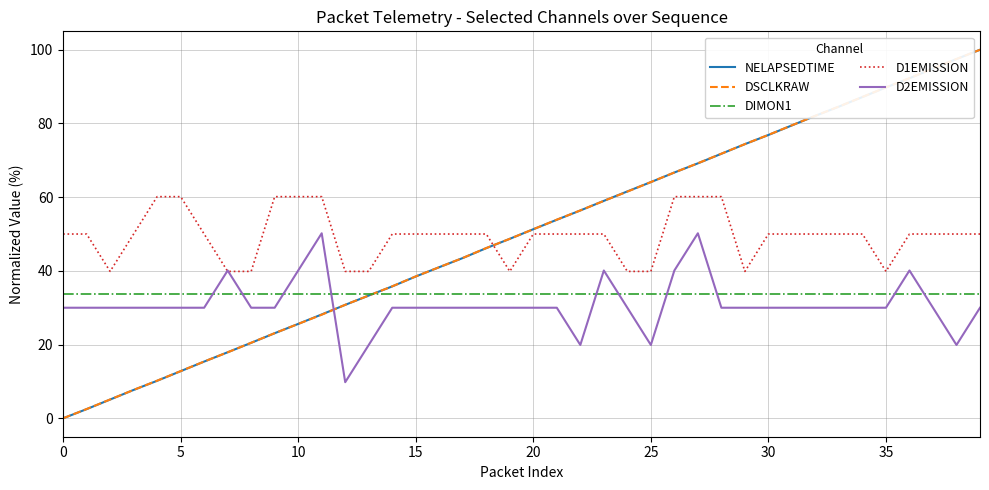

After their last crossing, which series has the higher values: NELAPSEDTIME or D2EMISSION?

NELAPSEDTIME